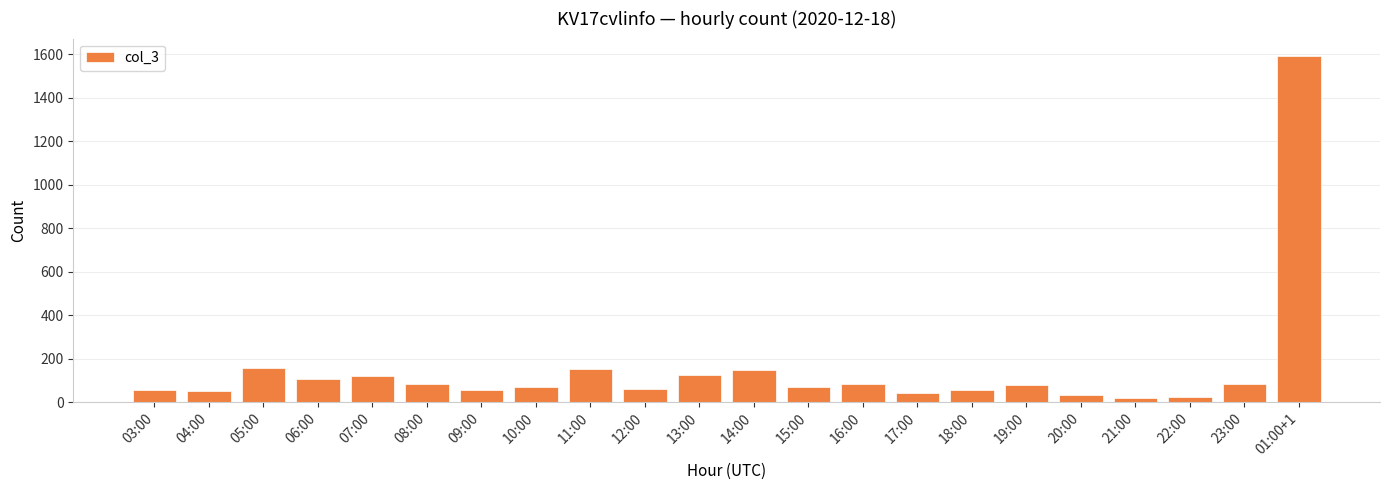

True or false: the data shows 120 at 07:00.

True